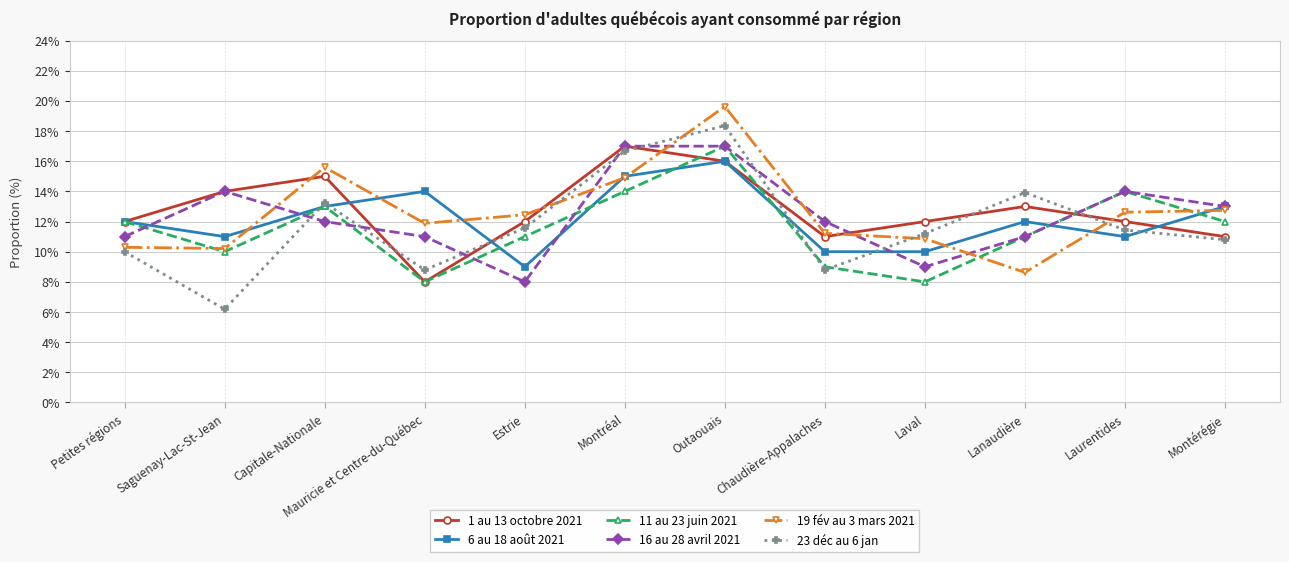

What position from the left is Montréal?

6